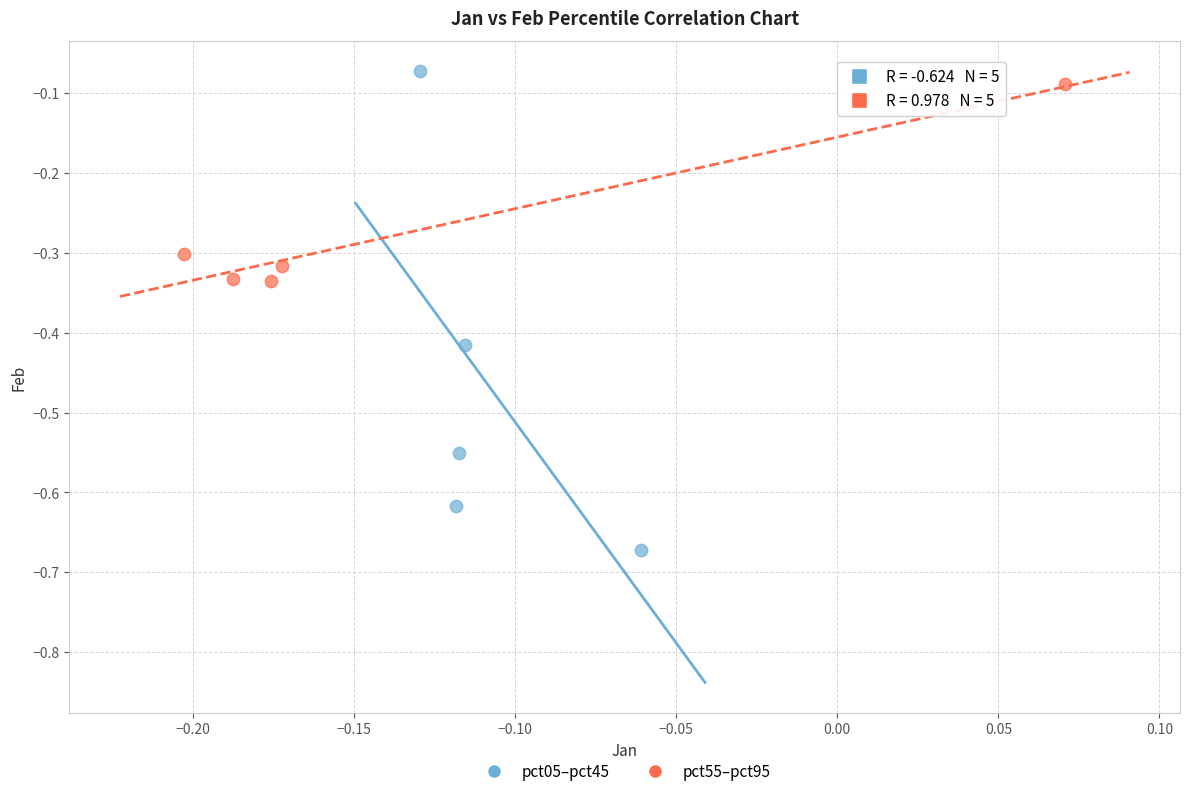

What are all the series names shown in the legend?

pct05–pct45, pct55–pct95